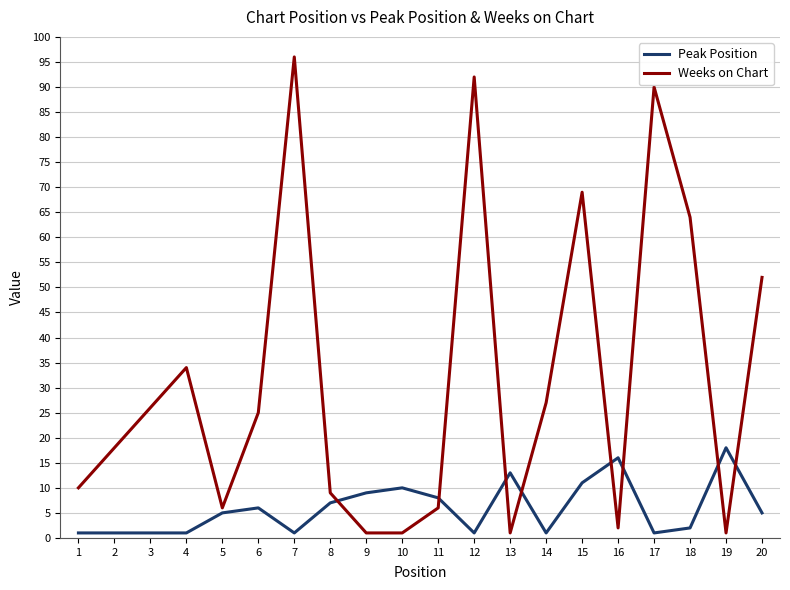

At which label is Weeks on Chart closest to 48?

20